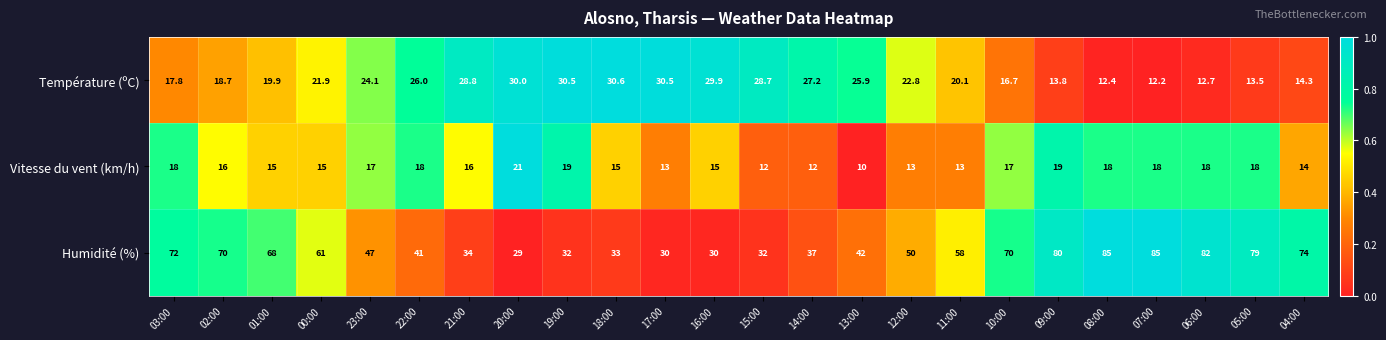

Is it true that Humidité (%) equals 19.2 at 14:00?

False